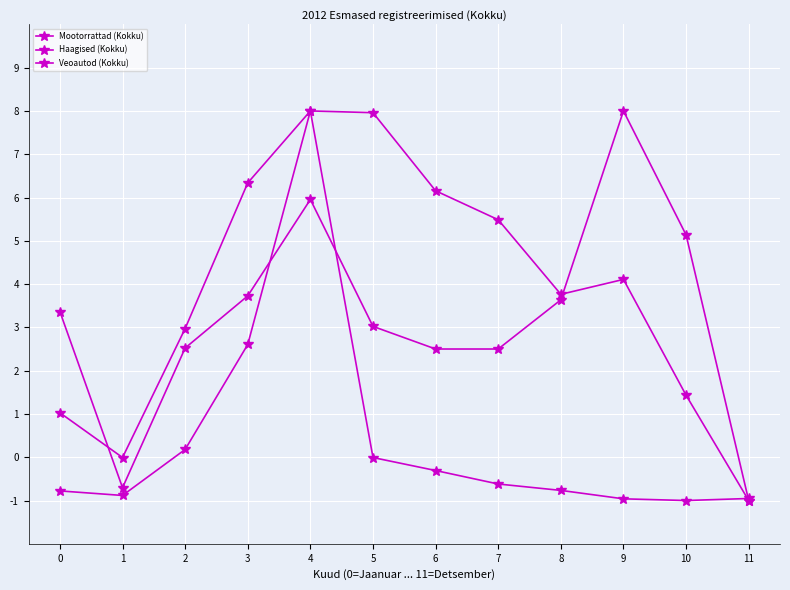

What is the difference between the maximum and second lowest values in the Mootorrattad (Kokku) series?

9.0